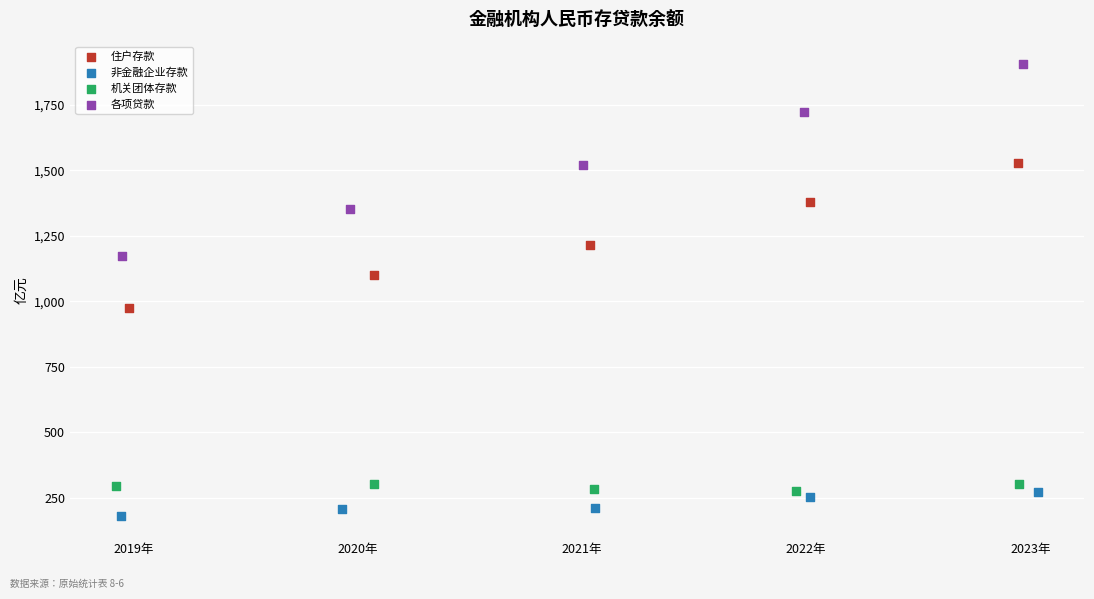

Which series contains the lowest Y value?

非金融企业存款